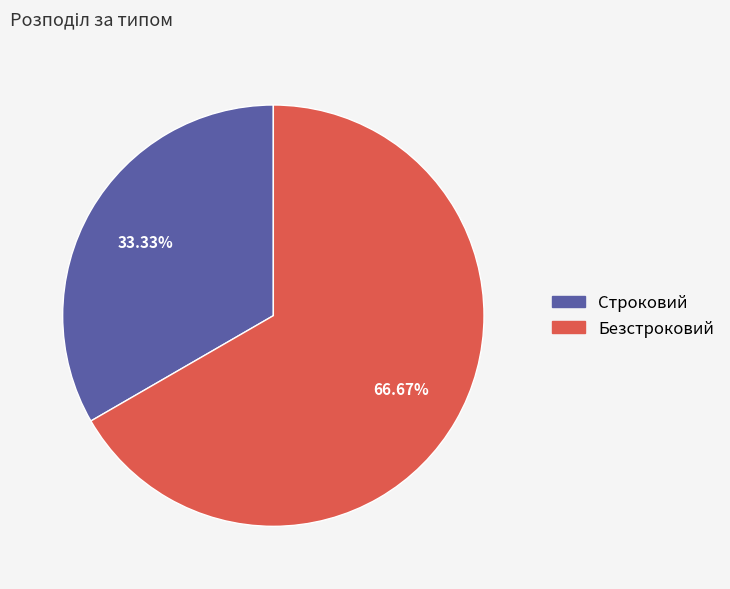

The Строковий slice represents 33% of the pie. True or false?

True